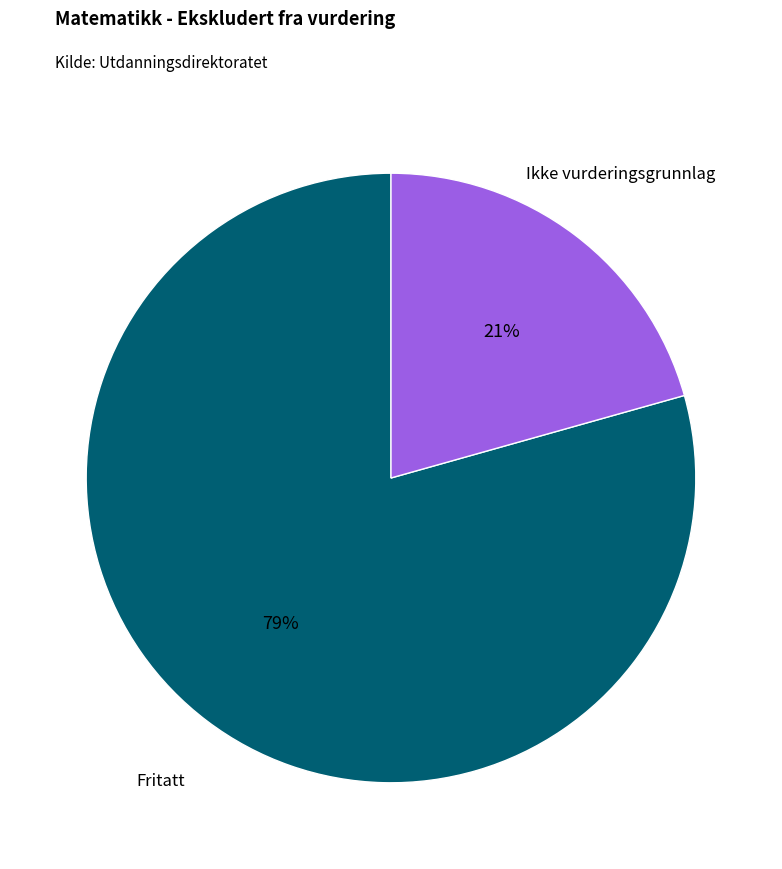

Which slice is the smallest?

Ikke vurderingsgrunnlag